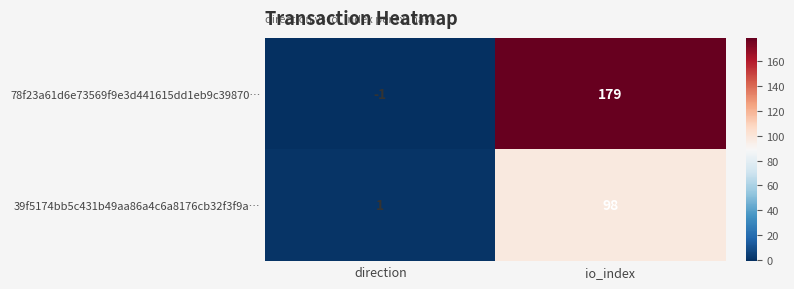

True or false: 78f23a61d6e73569f9e3d441615dd1eb9c39870… has a value of 179 at io_index.

True